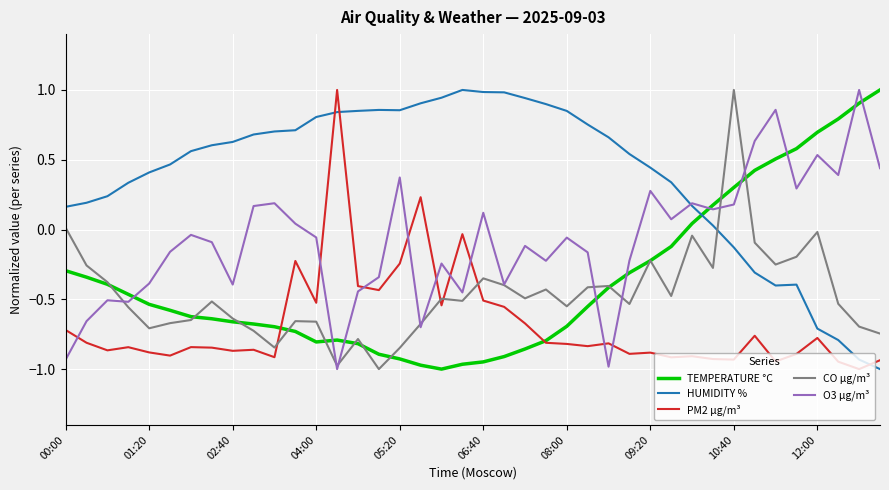

True or false: PM2 µg/m³ and O3 µg/m³ intersect in this chart.

True